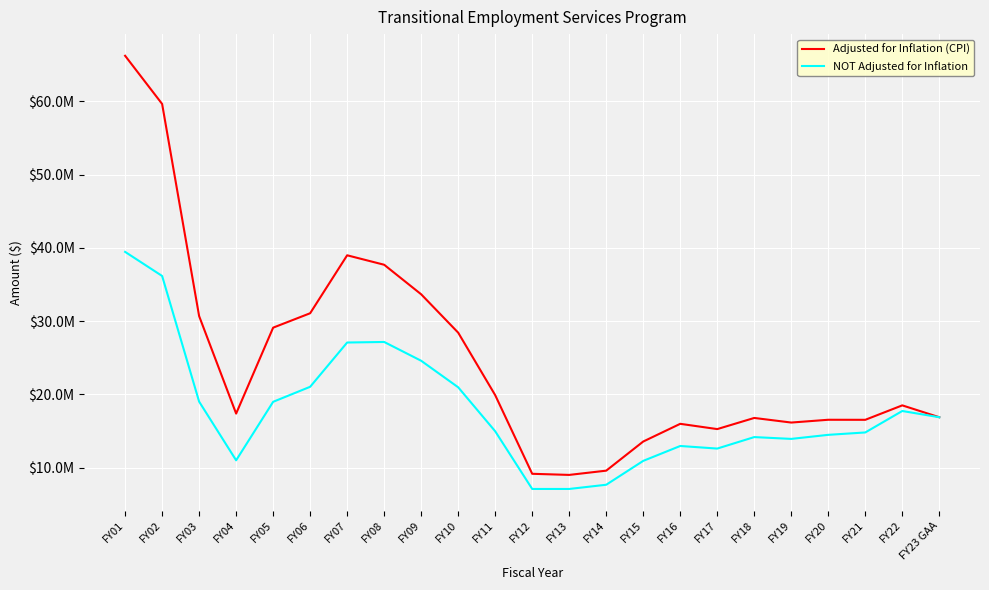

Where does the Adjusted for Inflation (CPI) series first go above 17391575?

FY01